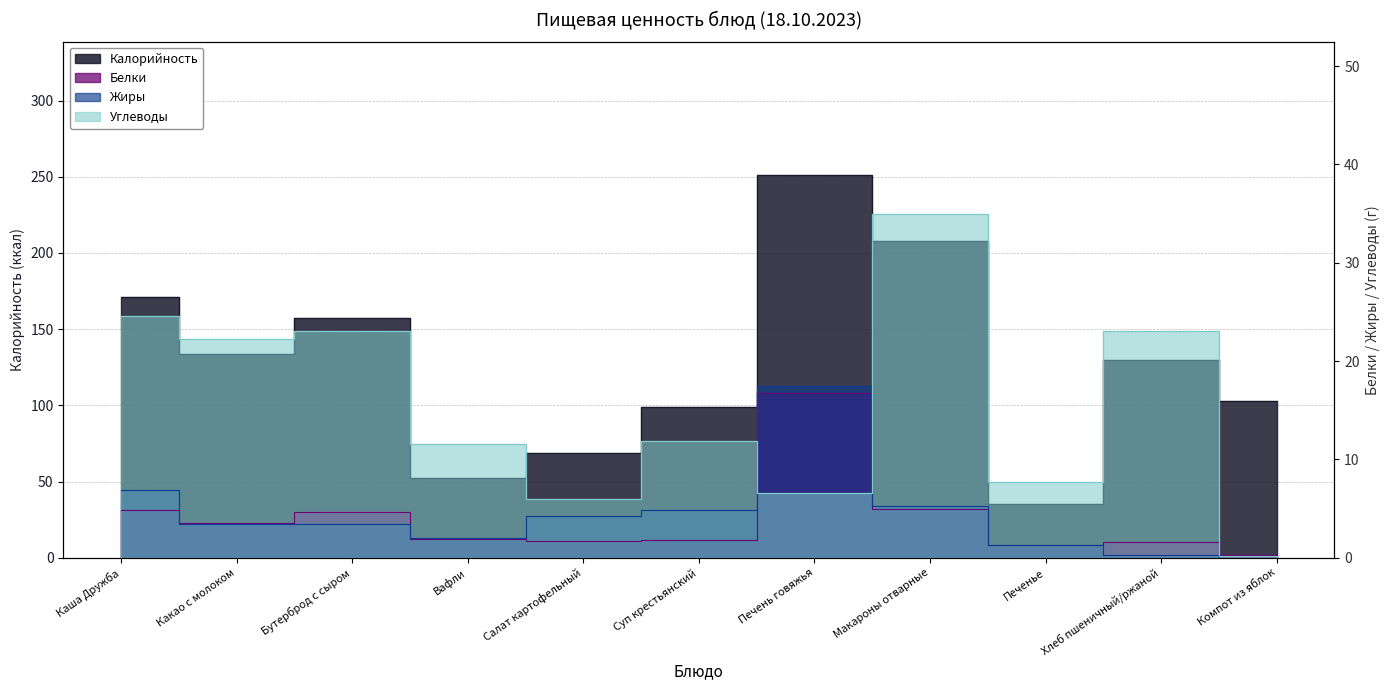

At how many categories does at least one series exceed 125?

6